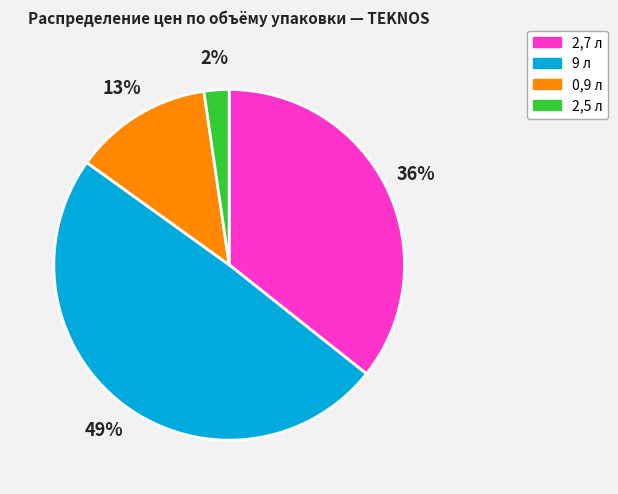

Rank the categories by value from lowest to highest.

2,5 л, 0,9 л, 2,7 л, 9 л